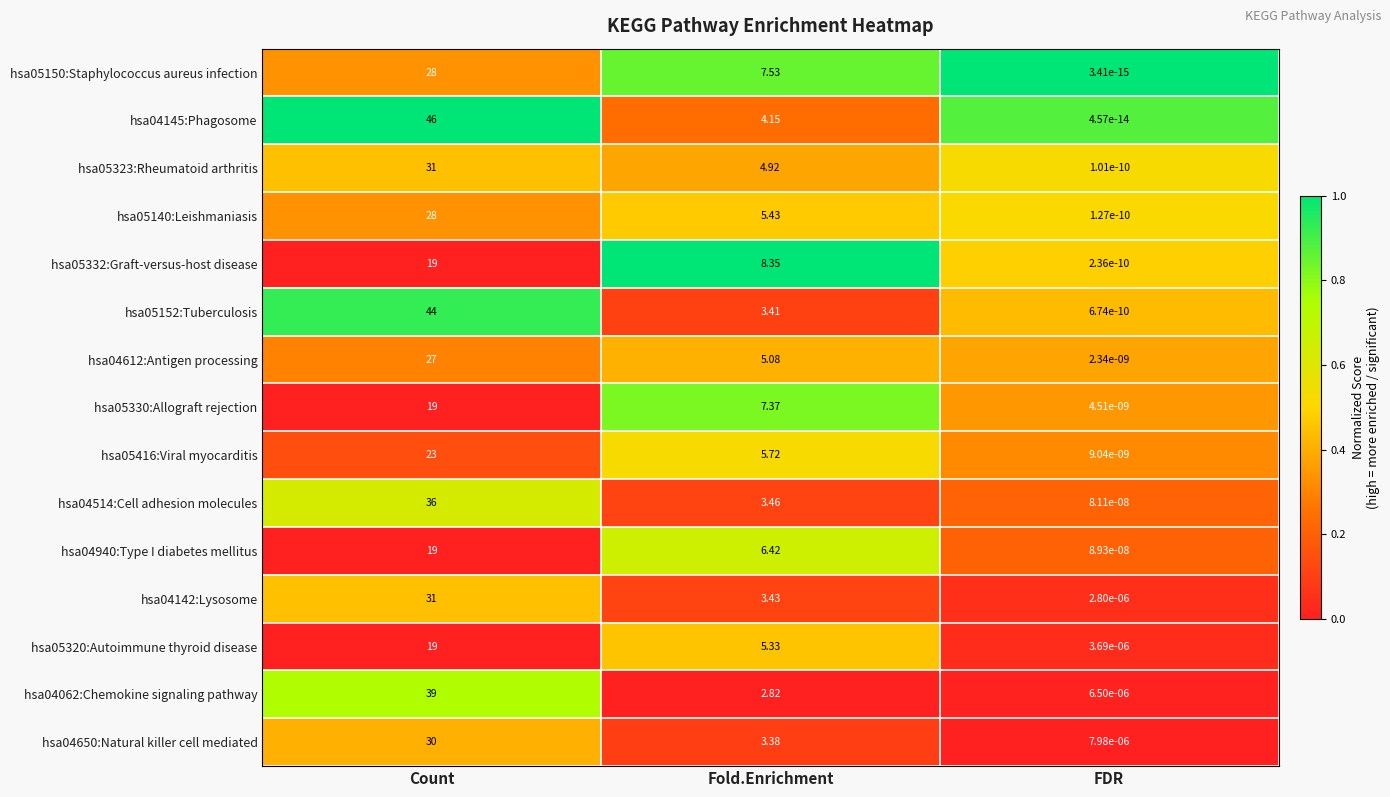

At how many categories does at least one series exceed 0?

3